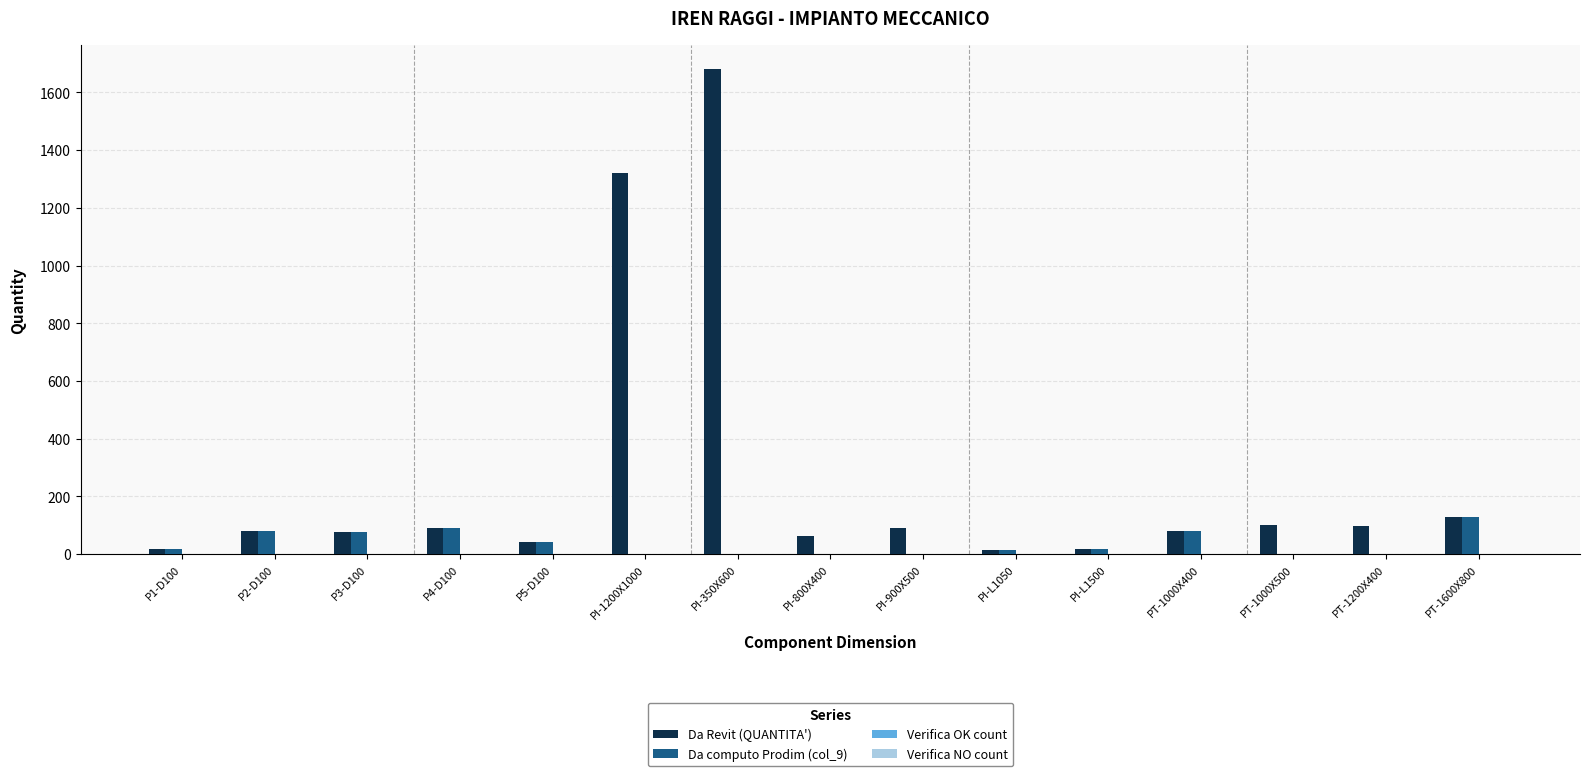

At which category is the sum across all series the highest?

PI-350X600